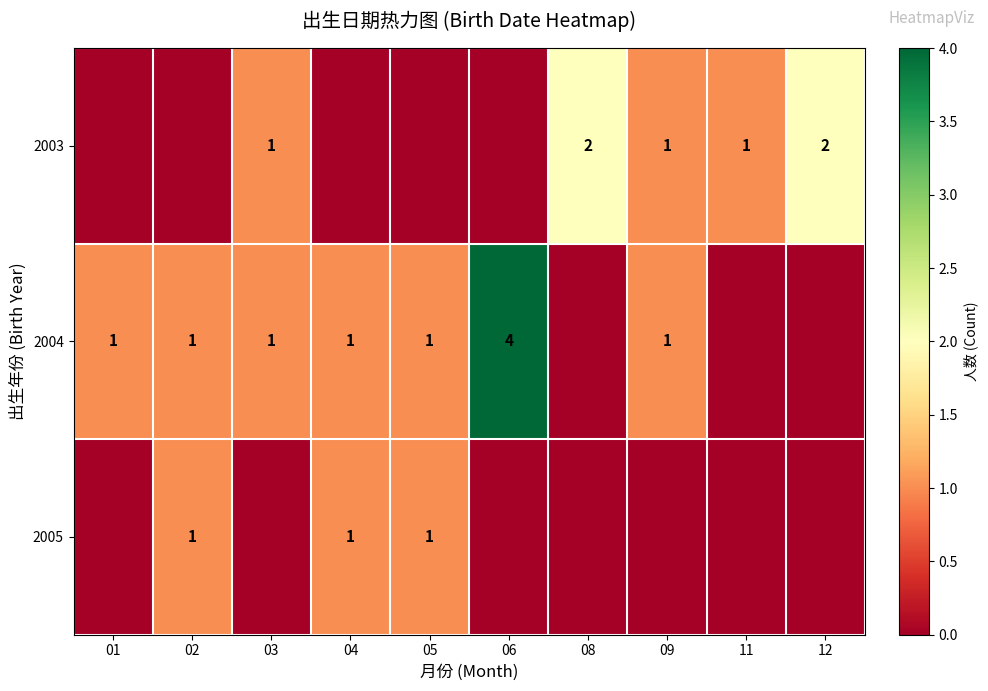

At which category is the sum across all series the highest?

06